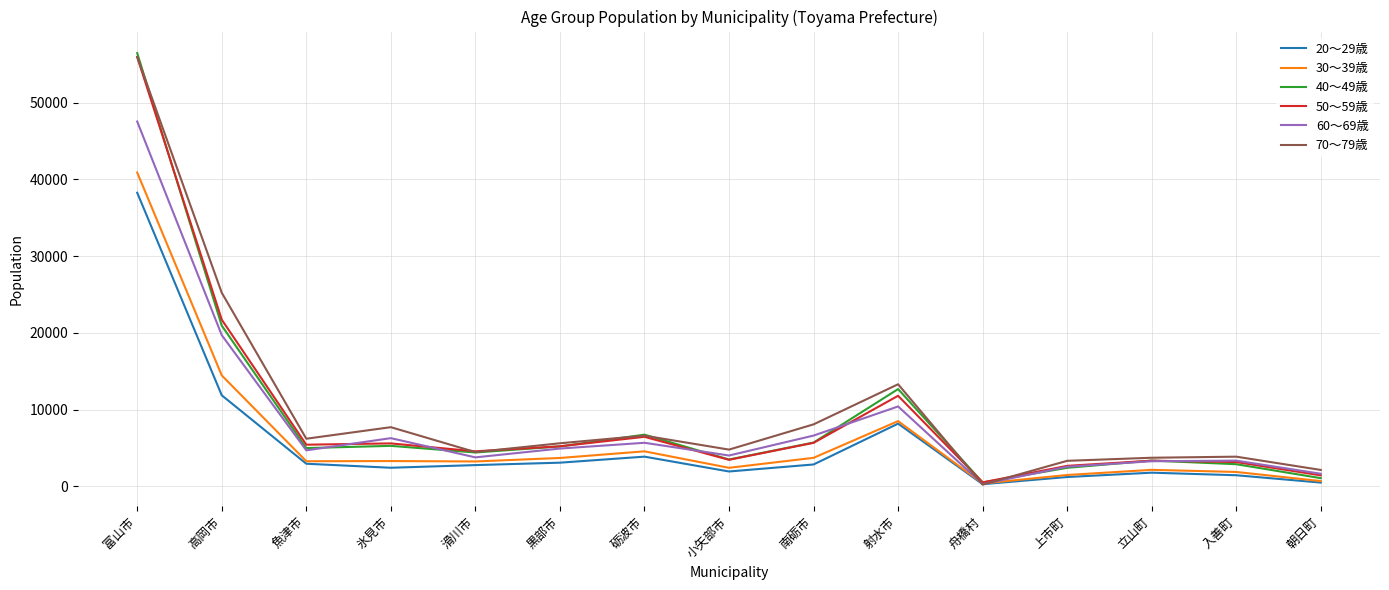

The value of 60～69歳 at 射水市 is 10411. True or false?

True